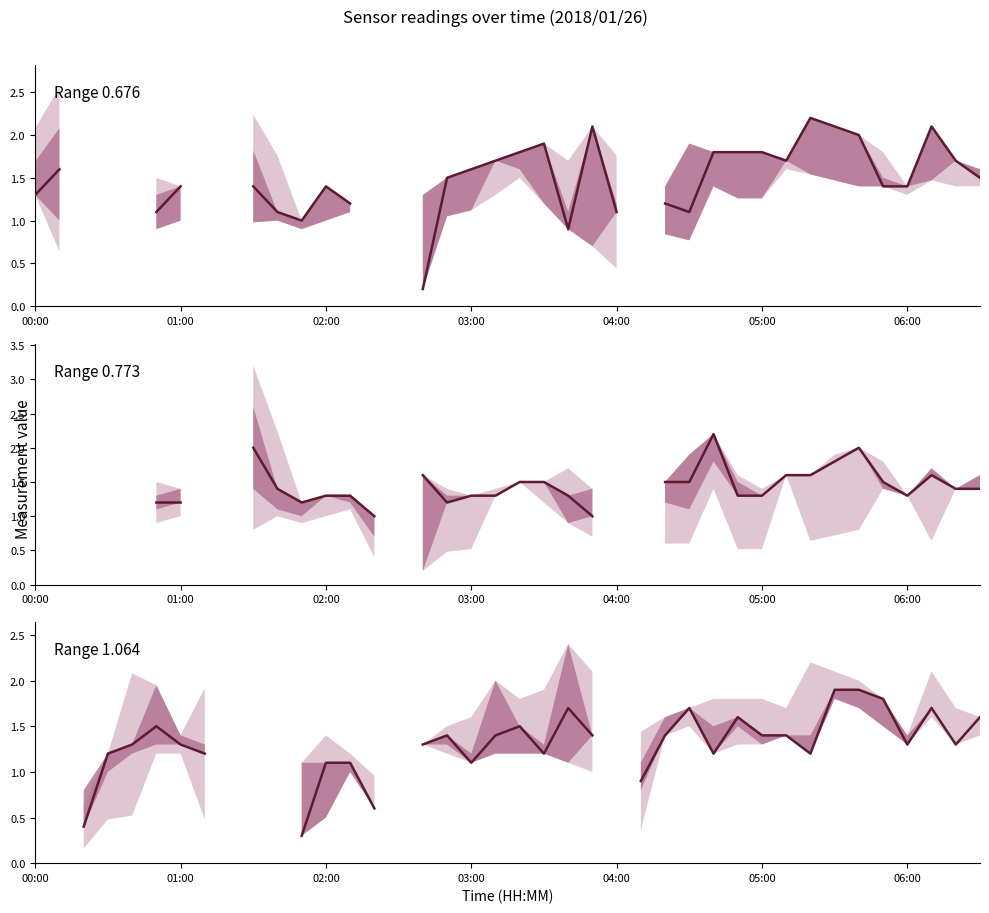

How many positive values are there?

33